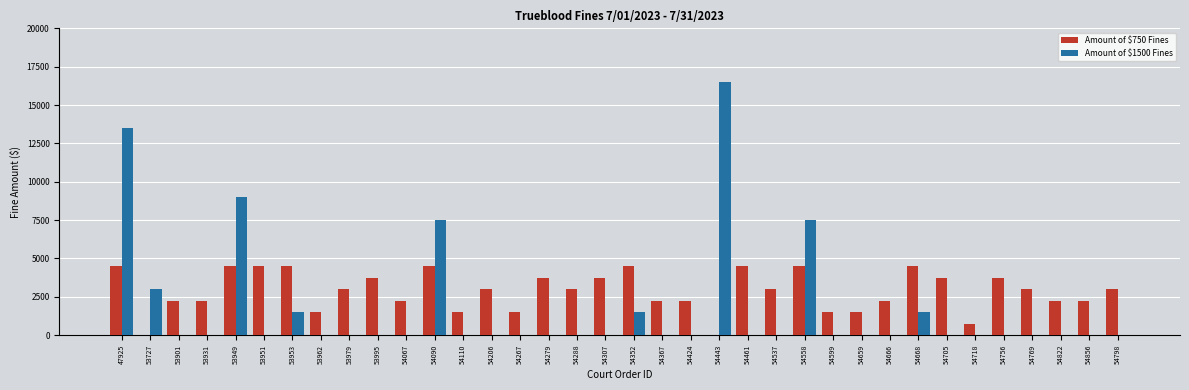

What are all the series names shown in the legend?

Amount of $750 Fines, Amount of $1500 Fines